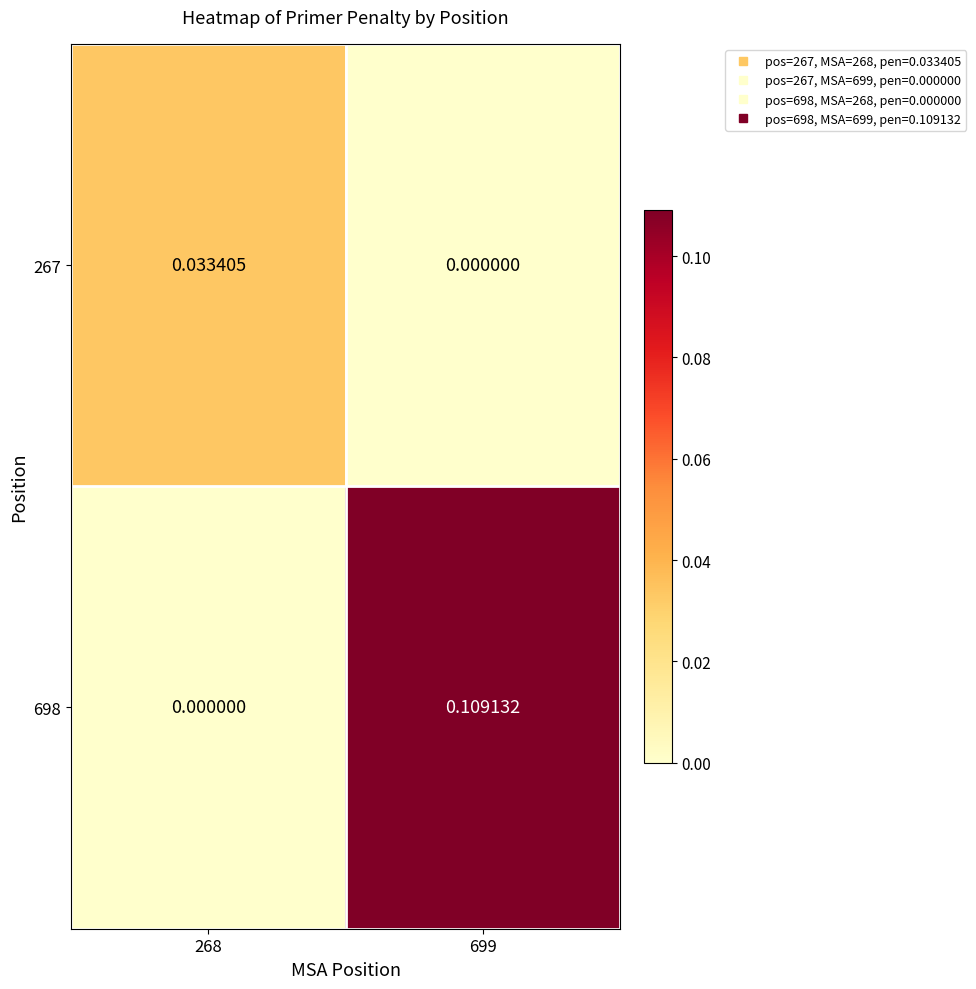

Is the value of 267 at 699 greater than the value of 698 at 699?

No